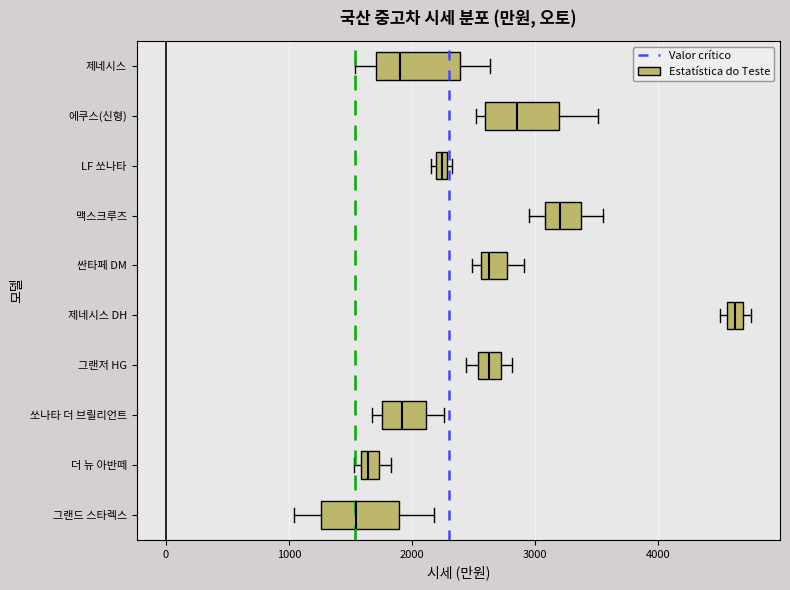

Where is the left edge of the box for 더 뉴 아반떼 on the x-axis? The values are not printed on the chart, so give them approximately, as read against the axis.

1600